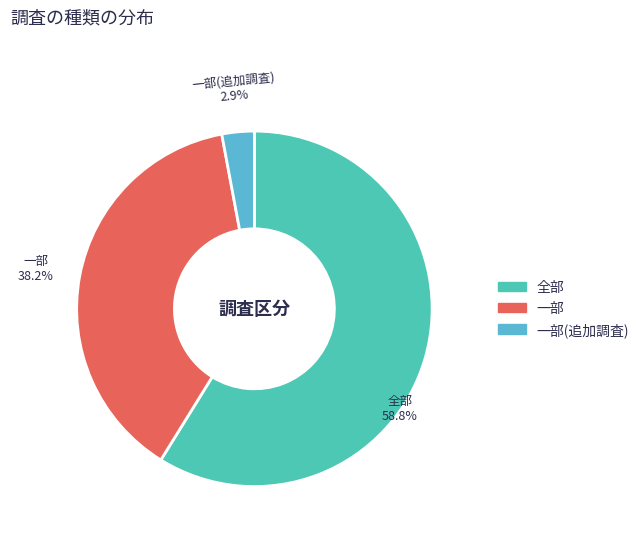

To the nearest percent, what is the combined percentage of 一部 and 全部?

97%